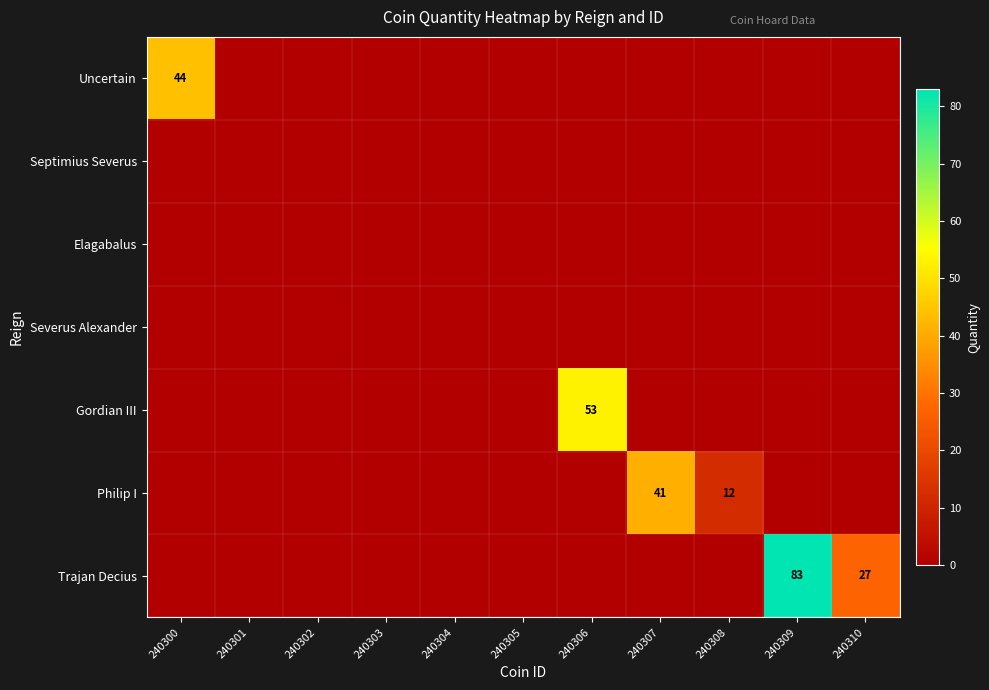

The value of Trajan Decius at 240310 is 13. True or false?

False